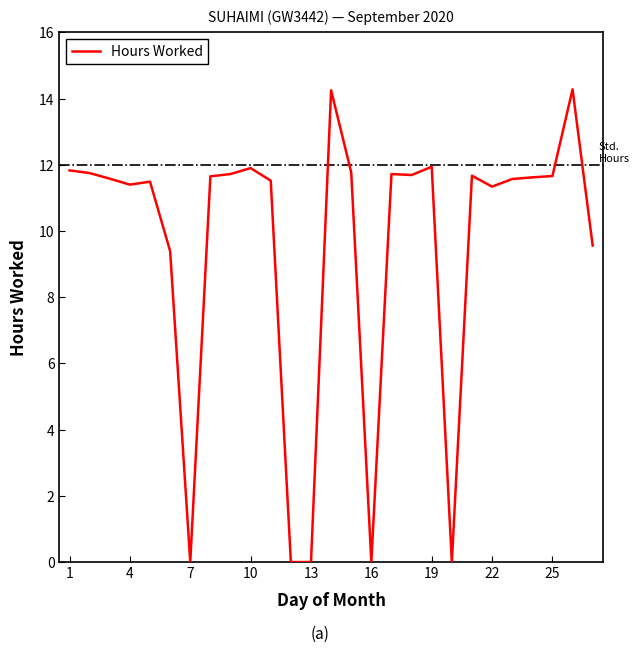

What is the difference between the maximum and minimum values?

14.3